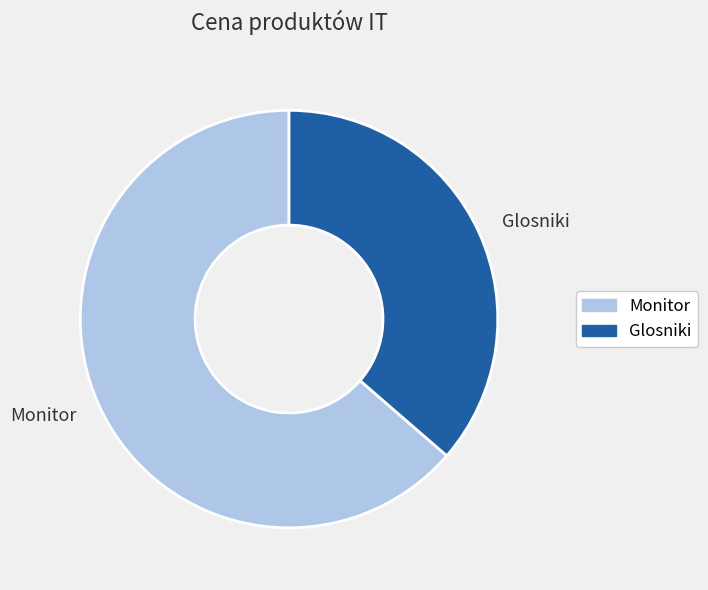

What is the smallest slice in the pie chart?

Glosniki